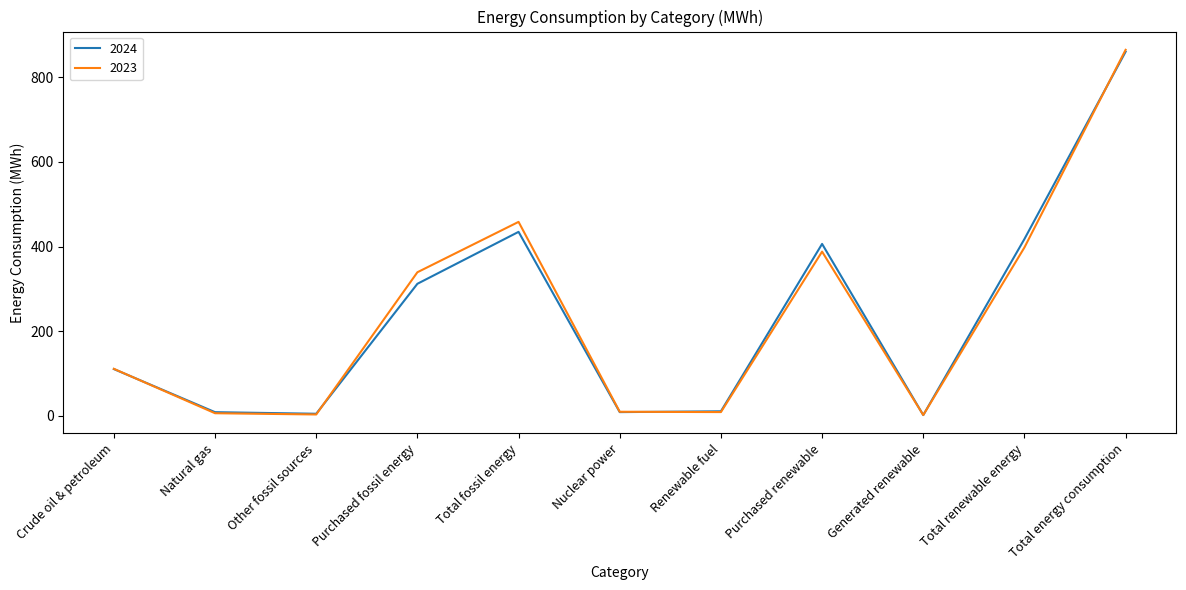

True or false: 2024 has a value of 92.2 at Total fossil energy.

False